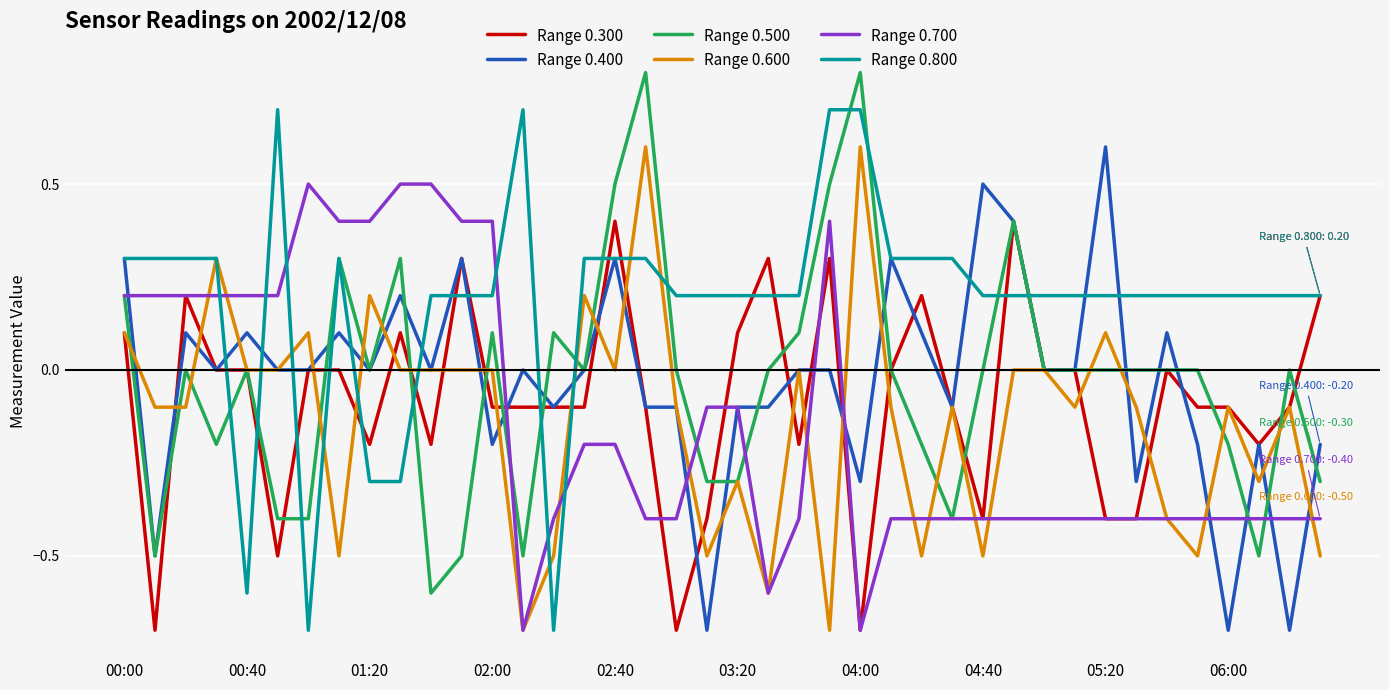

Which series has the largest total across all categories?

Range 0.800